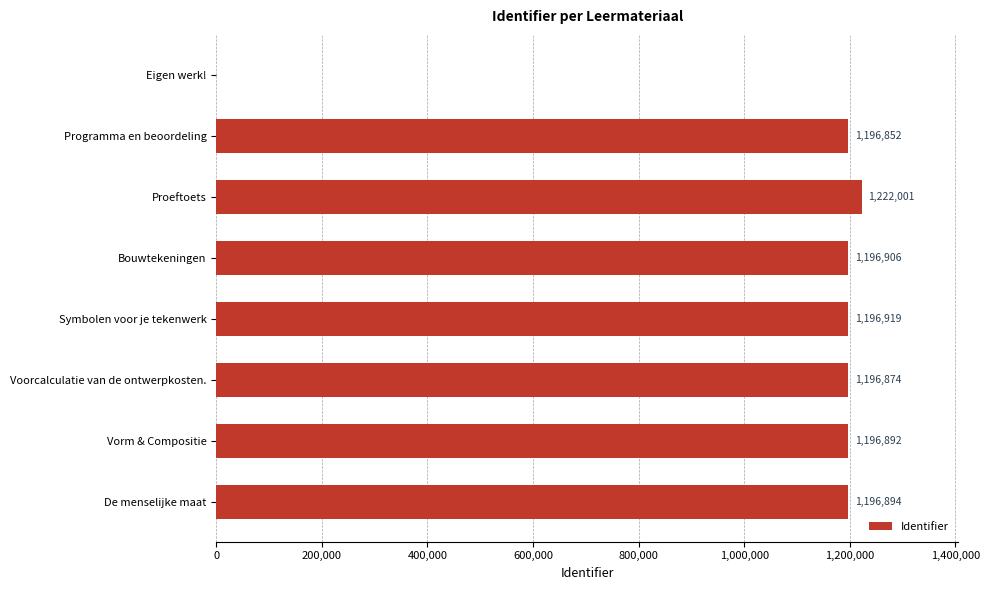

The value at Eigen werk! is -382725. True or false?

False